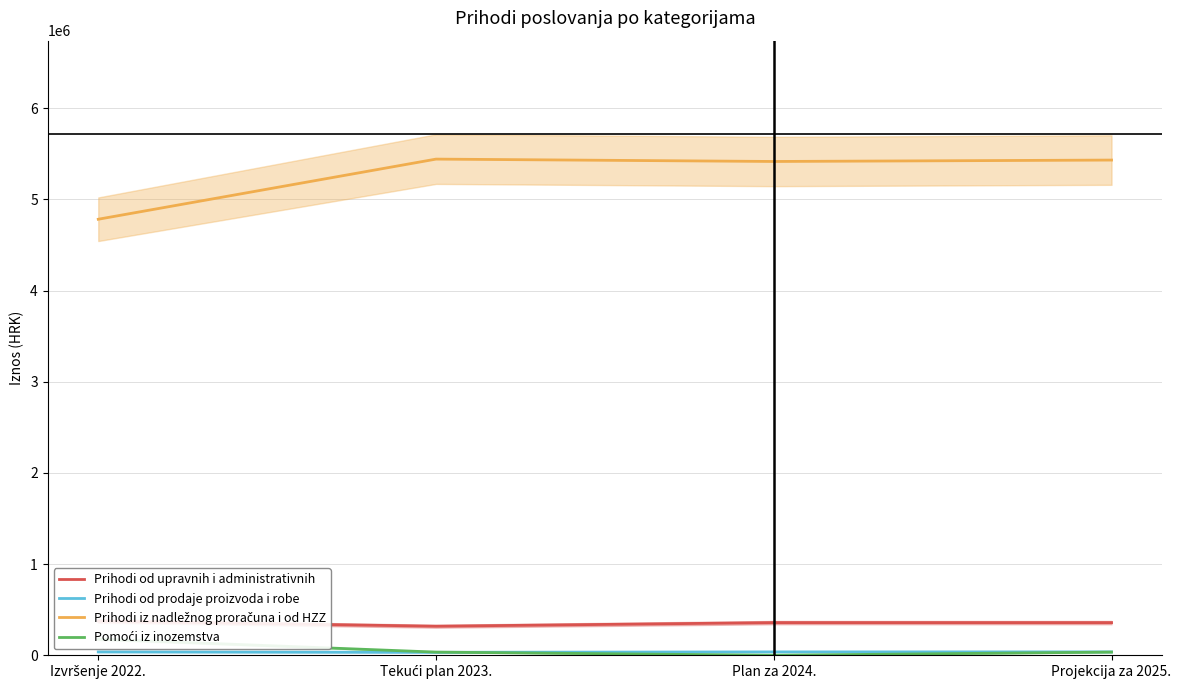

List the series in order of their peak value, lowest first.

Prihodi od prodaje proizvoda i robe, Pomoći iz inozemstva, Prihodi od upravnih i administrativnih, Prihodi iz nadležnog proračuna i od HZZ